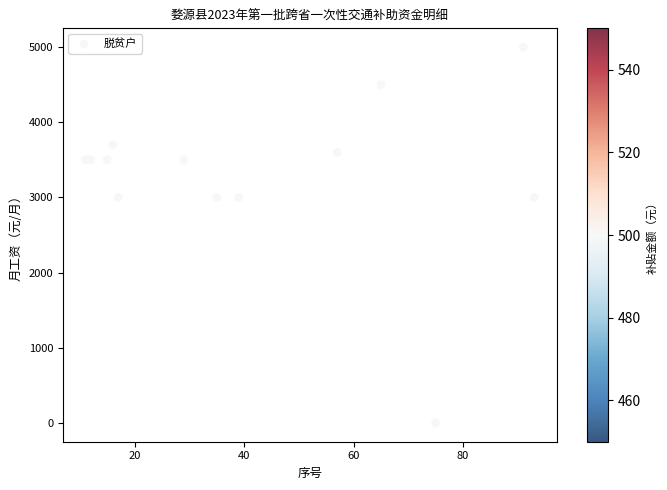

How many points are shown in the scatter plot?

13